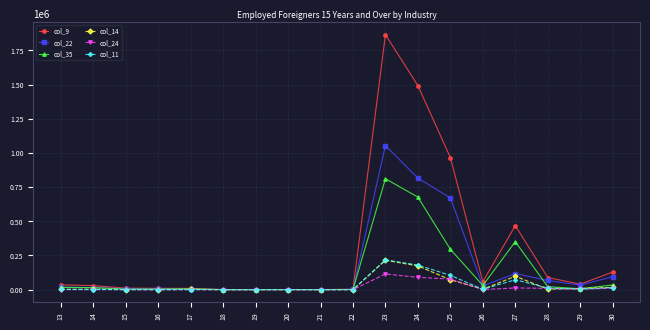

What is the total value across all series at 24?

3428195